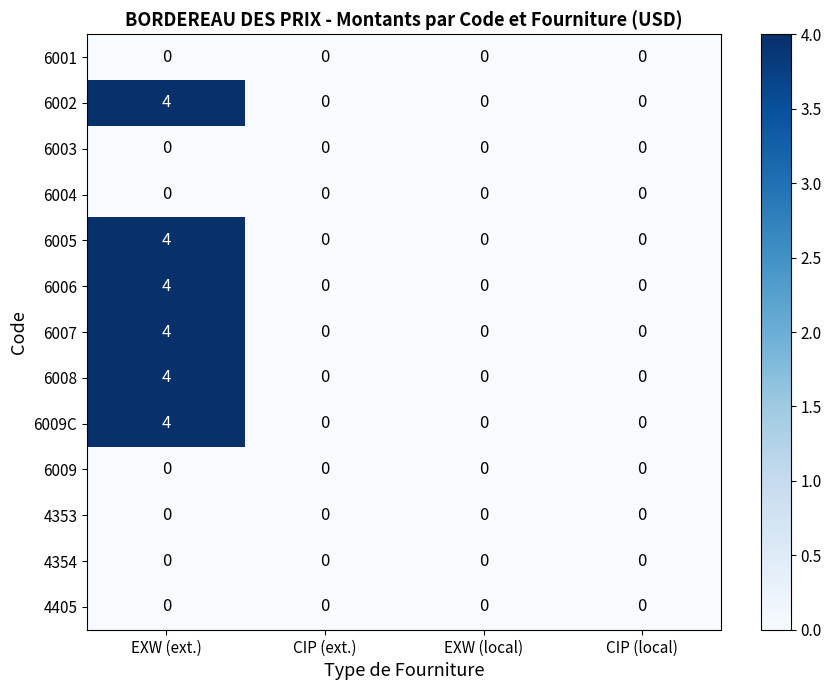

The 6009 series shows 0 at EXW (ext.). True or false?

True